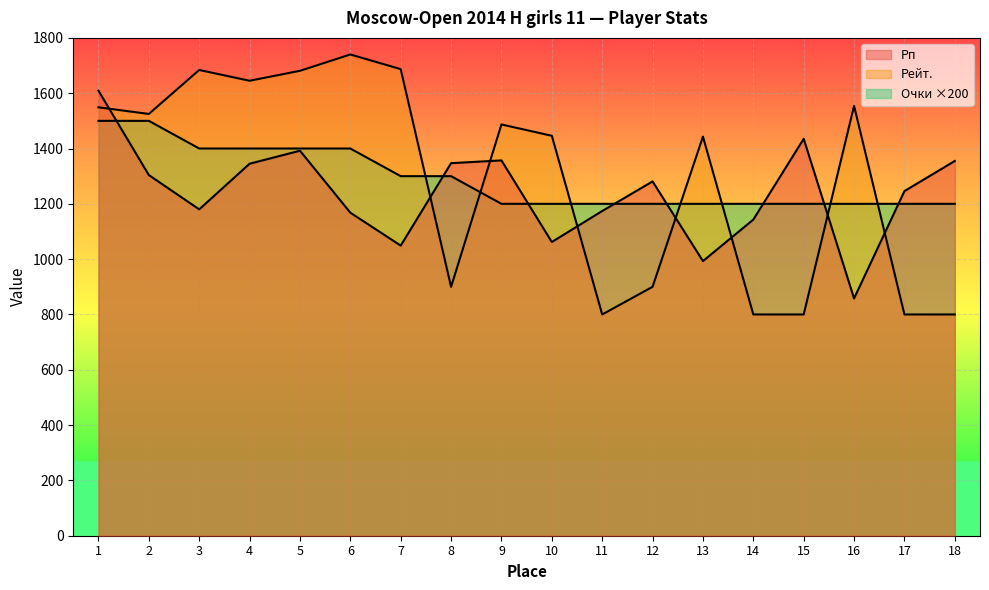

The Рейт. series shows 1093 at 17. True or false?

False